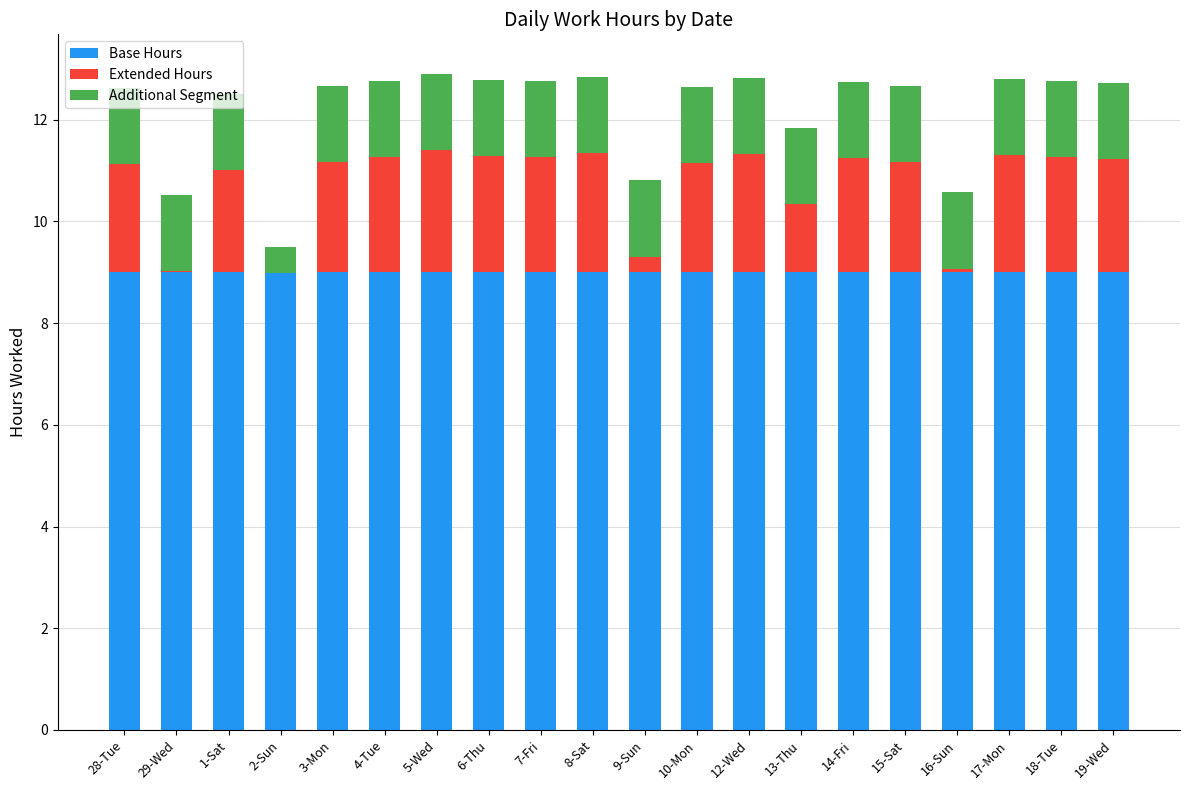

What is the maximum value for Base Hours?

9.0